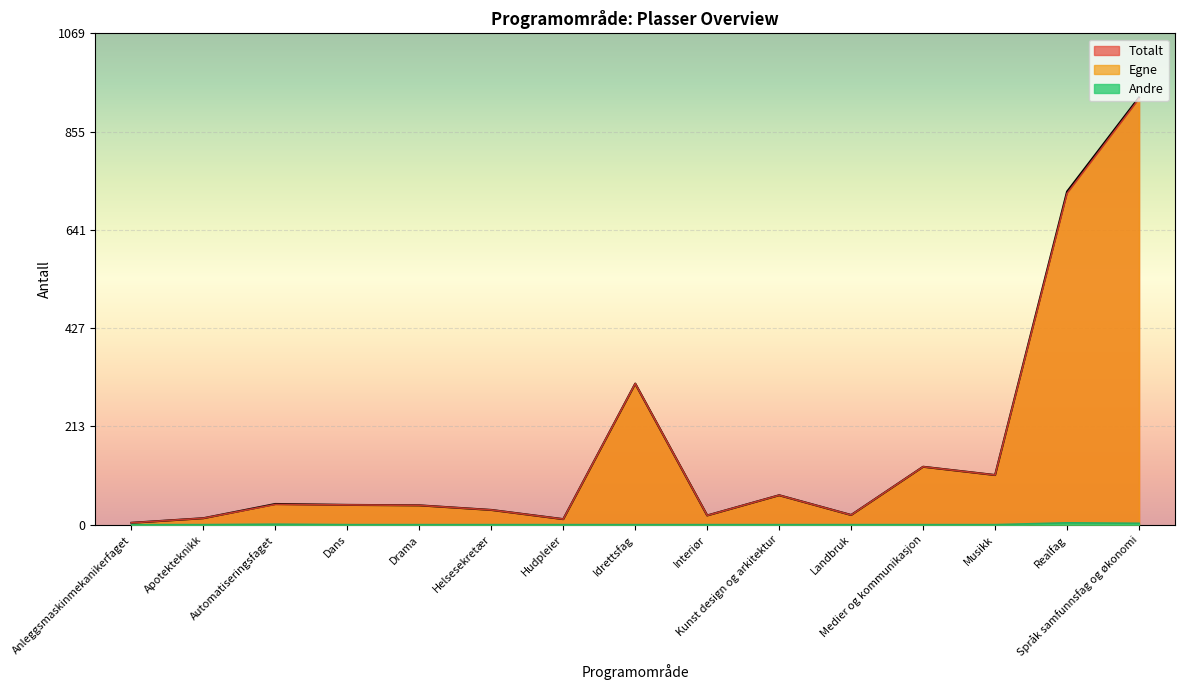

Which series has the largest range (max minus min)?

Totalt